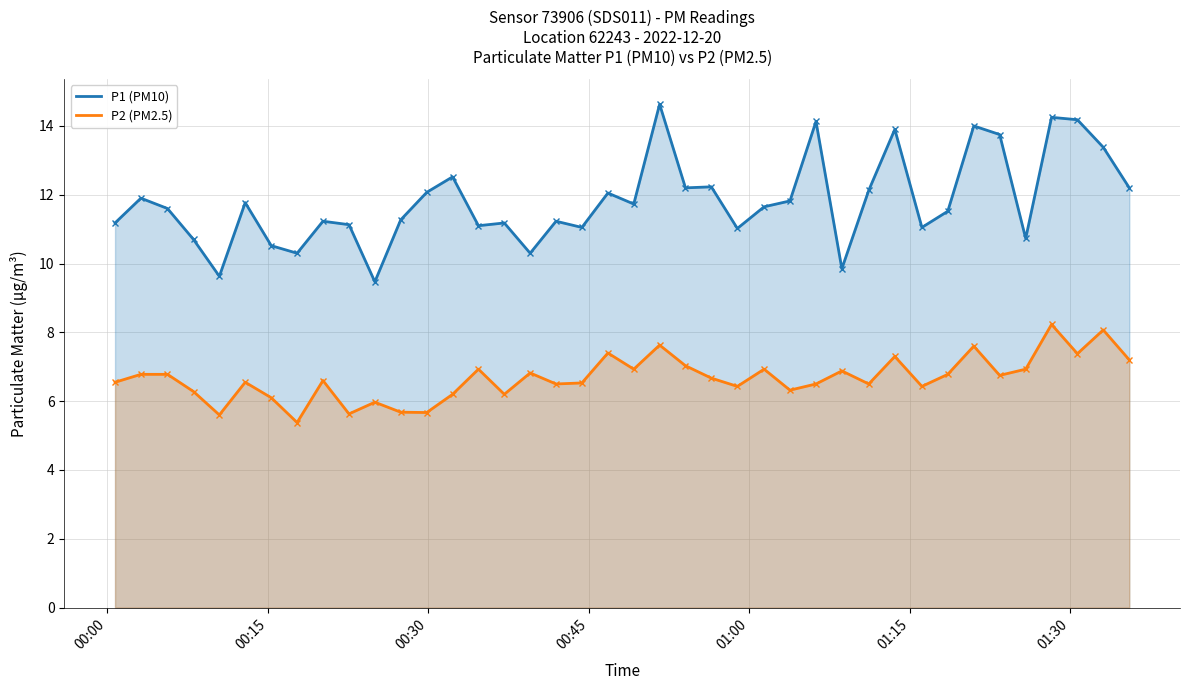

What is the minimum value for P2 (PM2.5)?

5.4